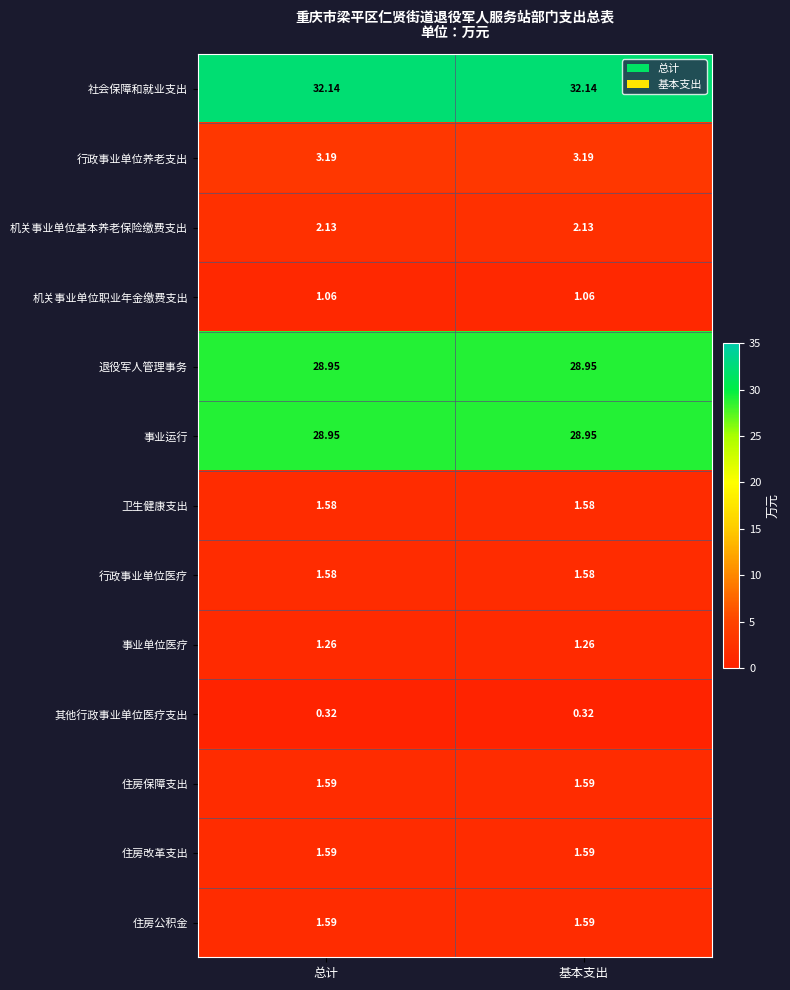

Which series has the largest total across all categories?

社会保障和就业支出